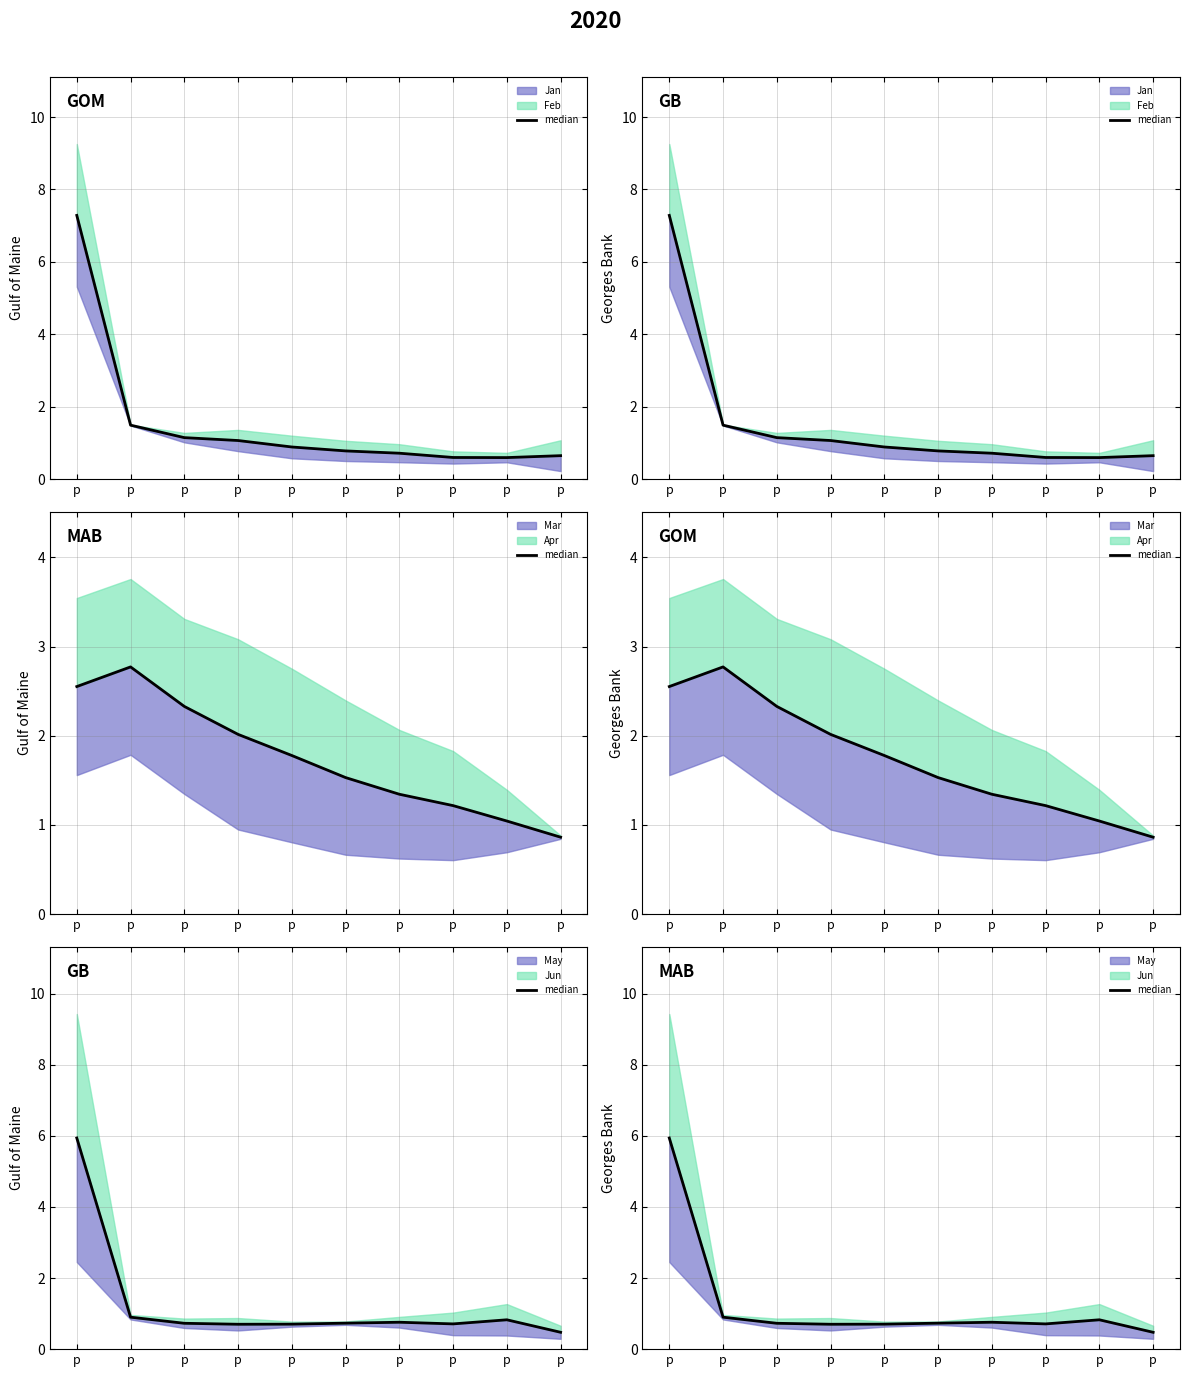

Is it true that the value at p is 1.0?

False